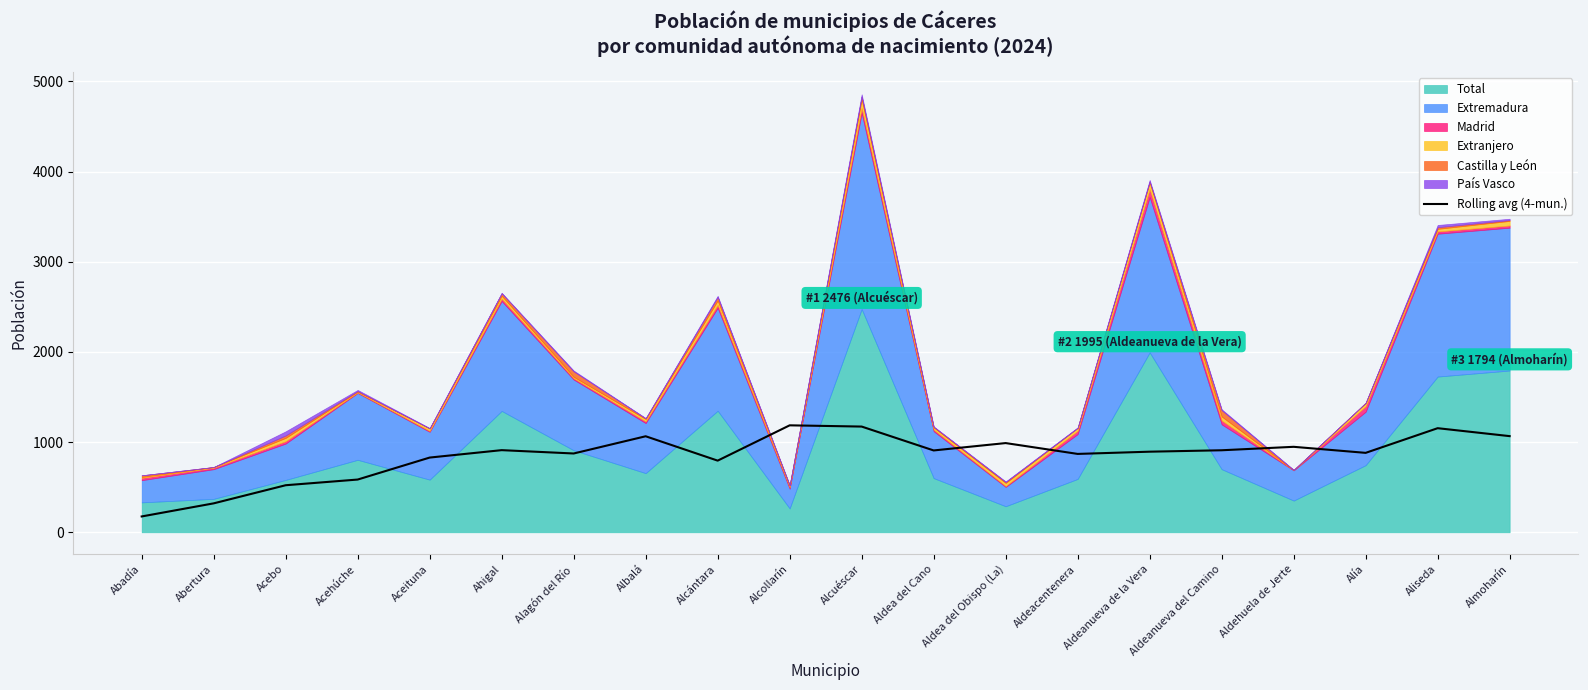

The value at Alagón del Río is 874.0. True or false?

True